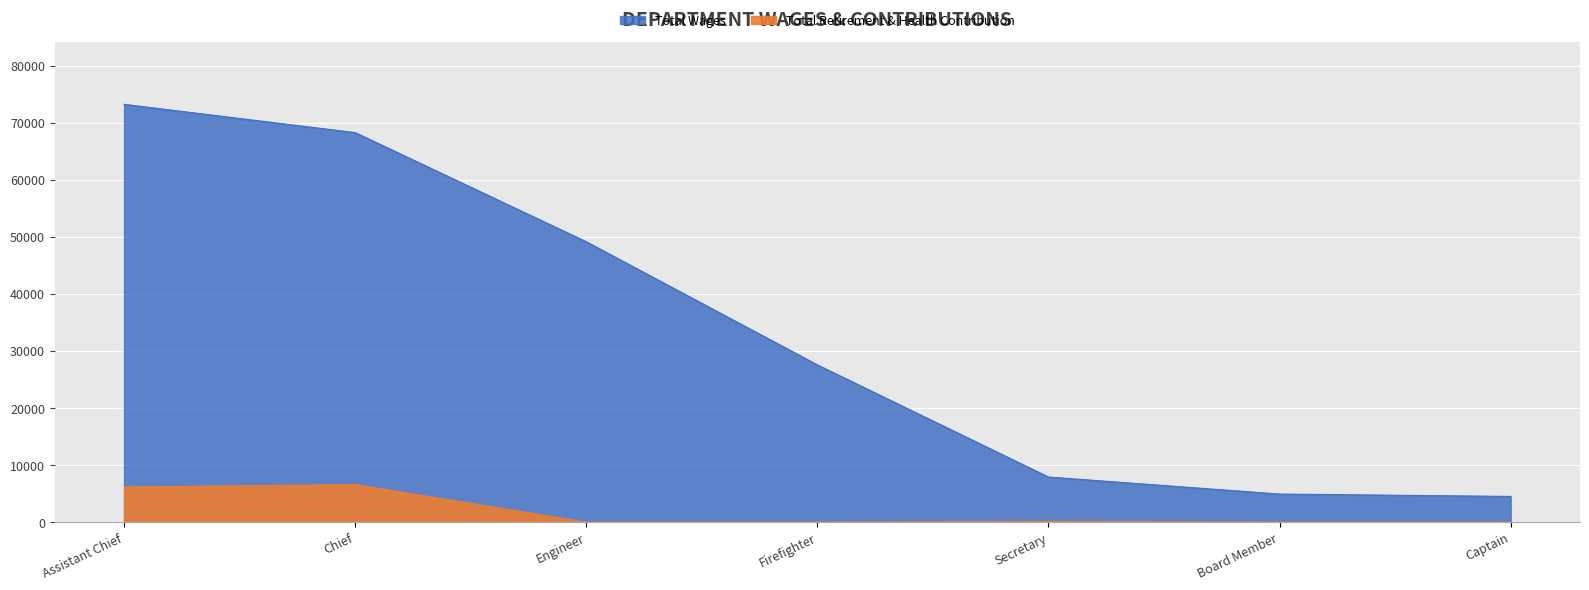

The value of Total Retirement & Health Contribution at Secretary is 205. True or false?

False